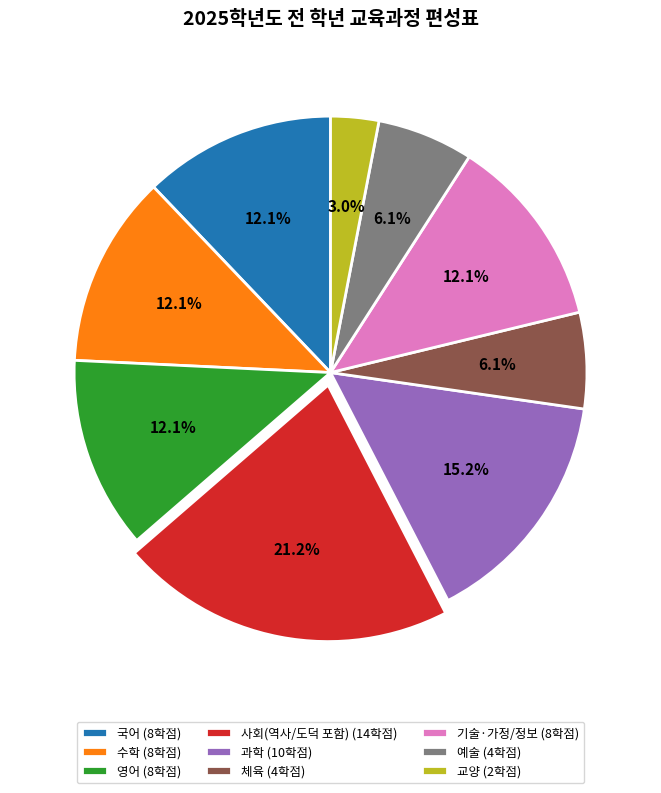

Combined, do 과학 and 수학 account for over 50%?

No